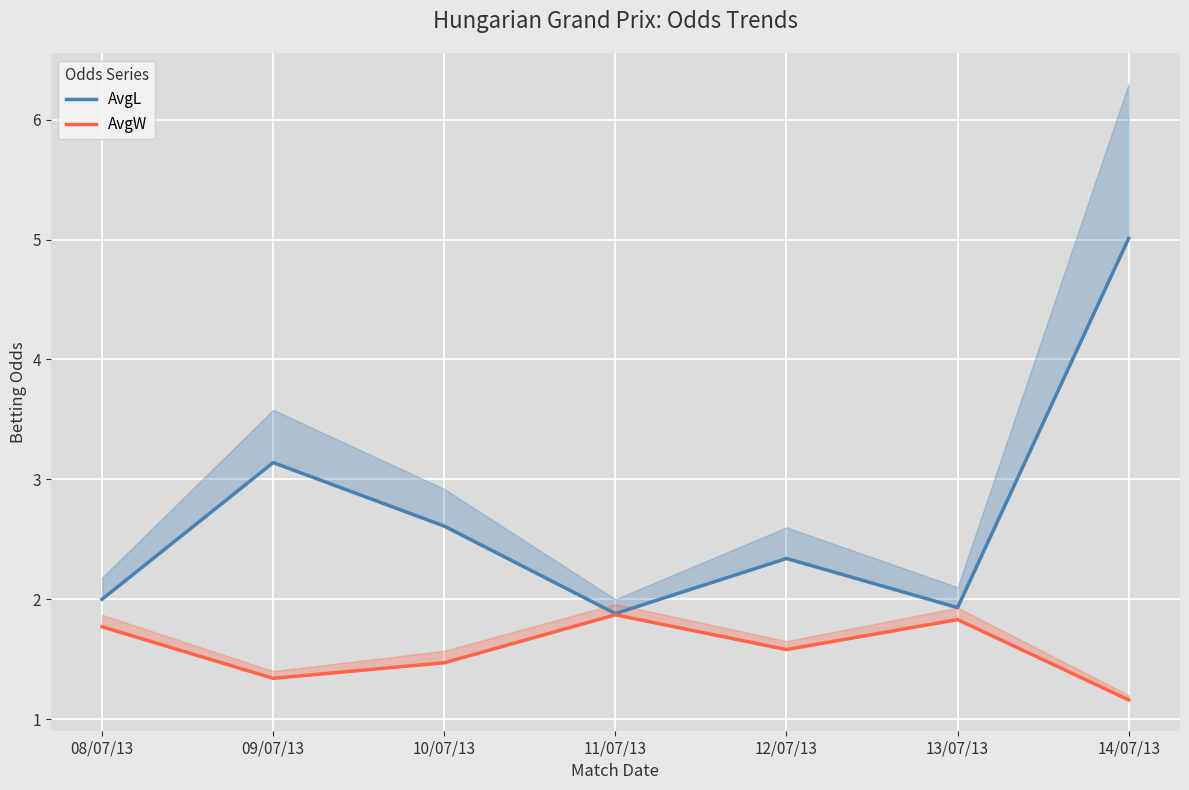

Reading left to right, list all the values displayed in this chart.

AvgL: 2.0	3.1	2.6	1.9	2.3	1.9	5.0
AvgW: 1.8	1.3	1.5	1.9	1.6	1.8	1.2